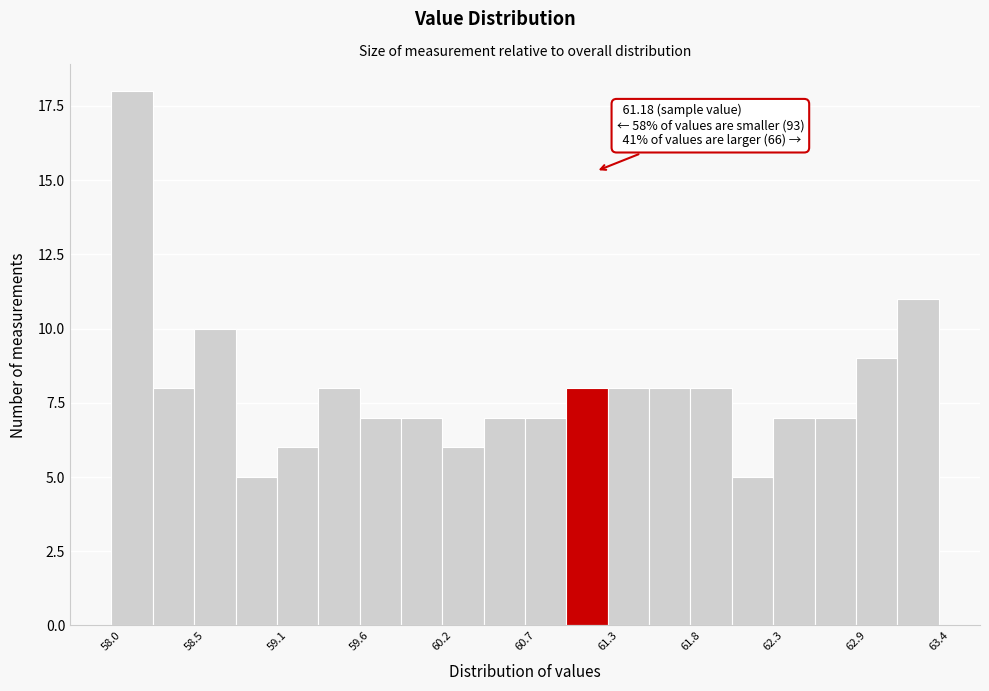

Around what value on the x-axis is the tallest bar? Give the approximate position of its centre, as read against the axis.

58.1